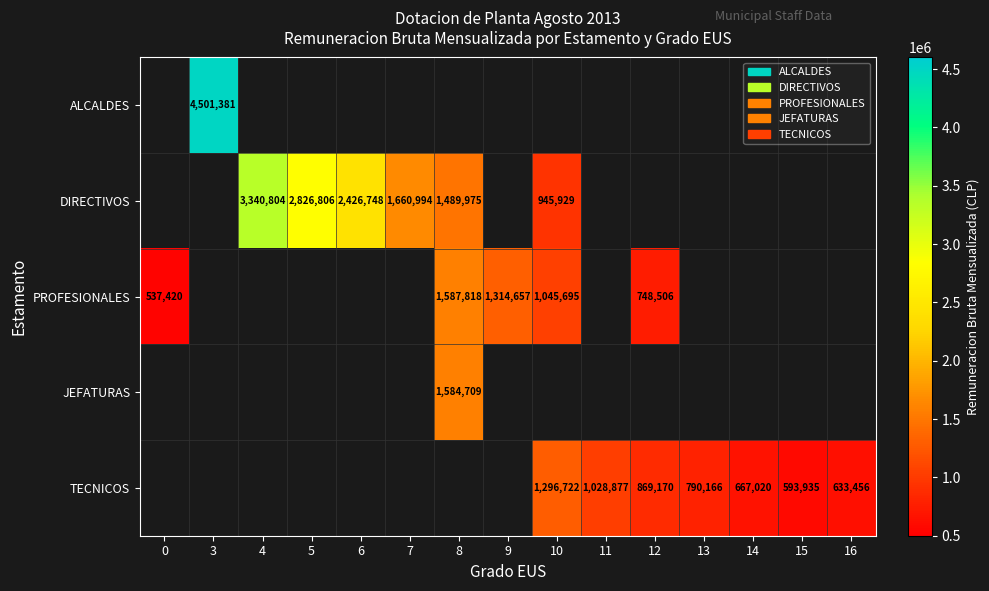

The value of ALCALDES at 3 is 3113241. True or false?

False